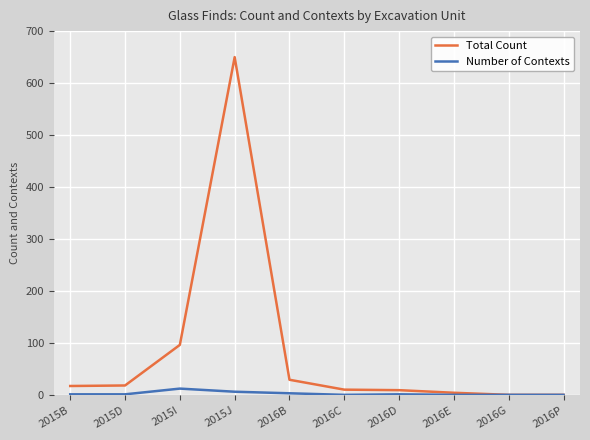

Which series has the widest spread of values?

Total Count